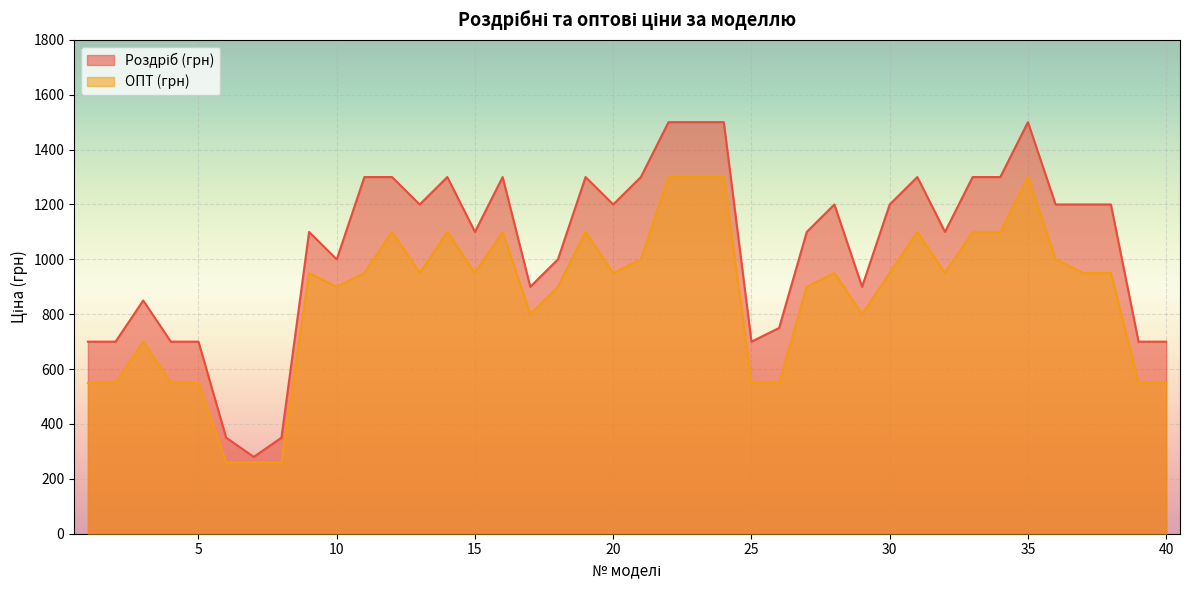

Which series has the largest total across all categories?

Роздріб (грн)